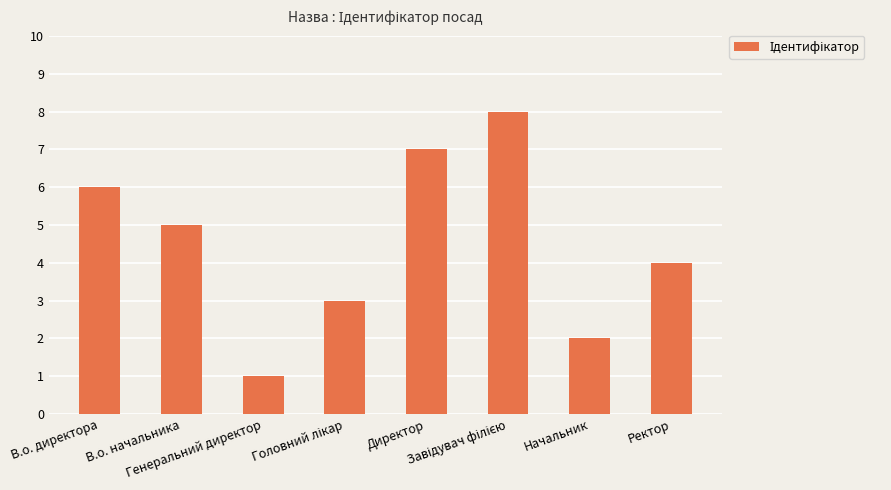

Are the bars grouped side by side (vs. stacked)?

No